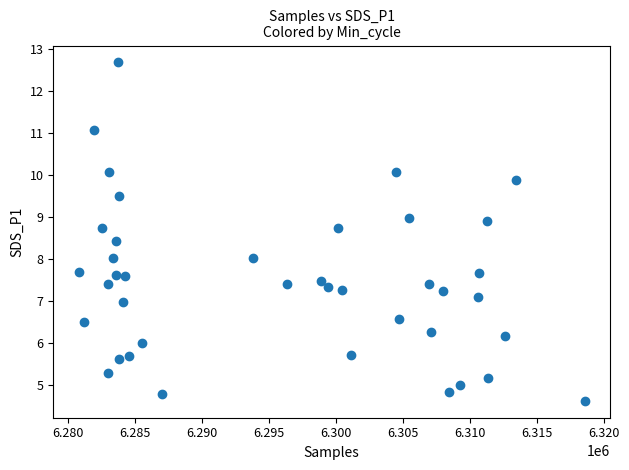

What is the range of Y values (max minus min)?

8.0